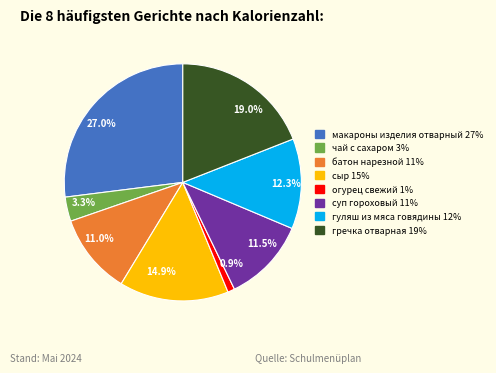

What is the largest slice in the pie chart?

27.0%